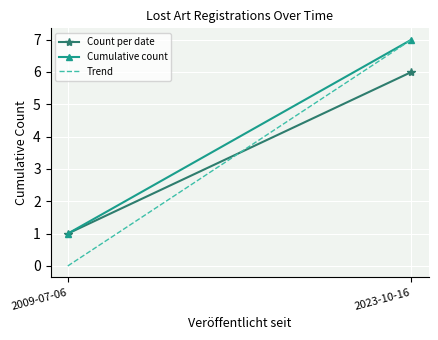

What is the sum of all Count per date values?

7